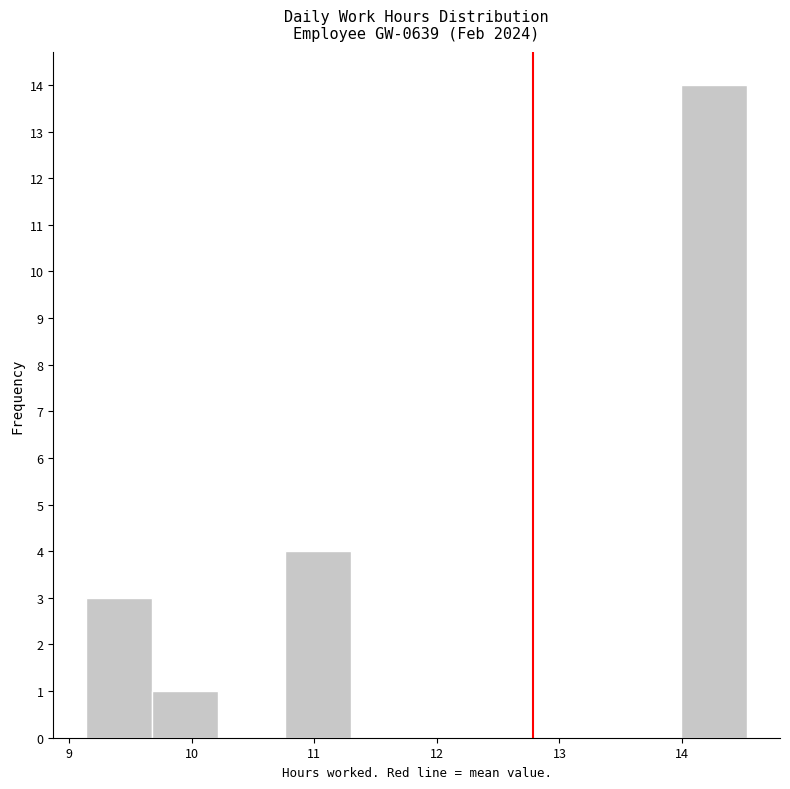

Reading left to right, list every bar in this chart as the range it spans on the x-axis followed by its height. Neither the bar edges nor the heights are printed on the chart, so give them approximately, as read against the axes.

9.1 to 9.7: 3
9.7 to 10.2: 1
10.2 to 10.8: 0
10.8 to 11.3: 4
11.3 to 11.8: 0
11.8 to 12.4: 0
12.4 to 12.9: 0
12.9 to 13.5: 0
13.5 to 14.0: 0
14.0 to 14.5: 14